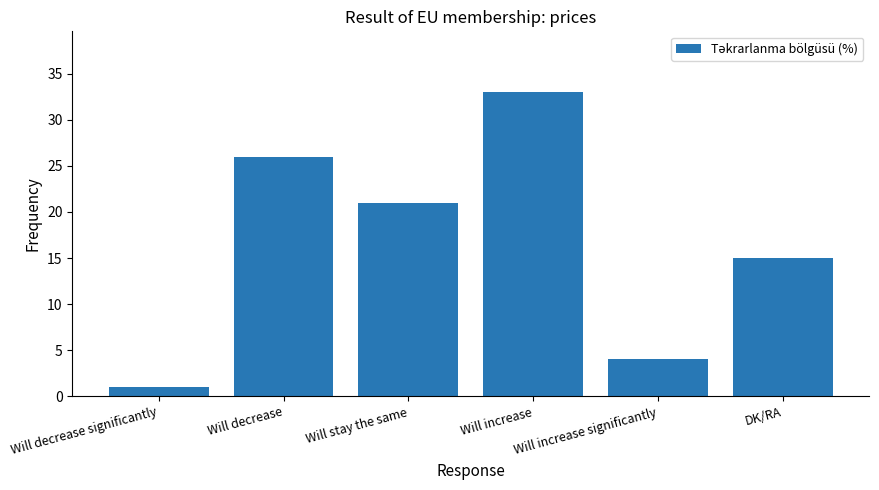

How many categories are shown in the chart?

6